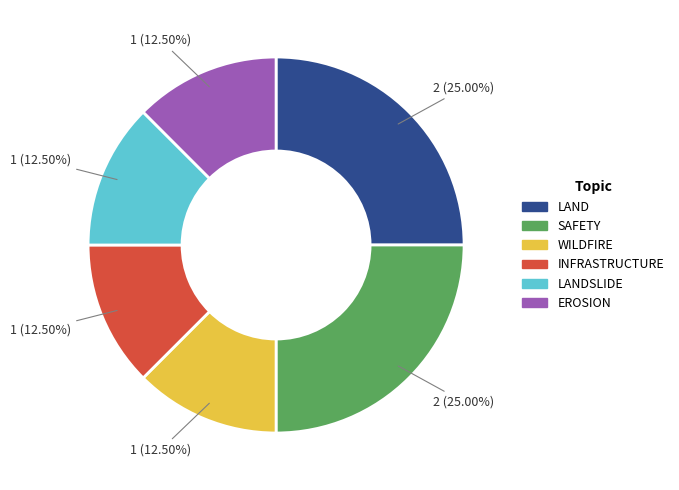

Does LAND represent more than half of the total?

No